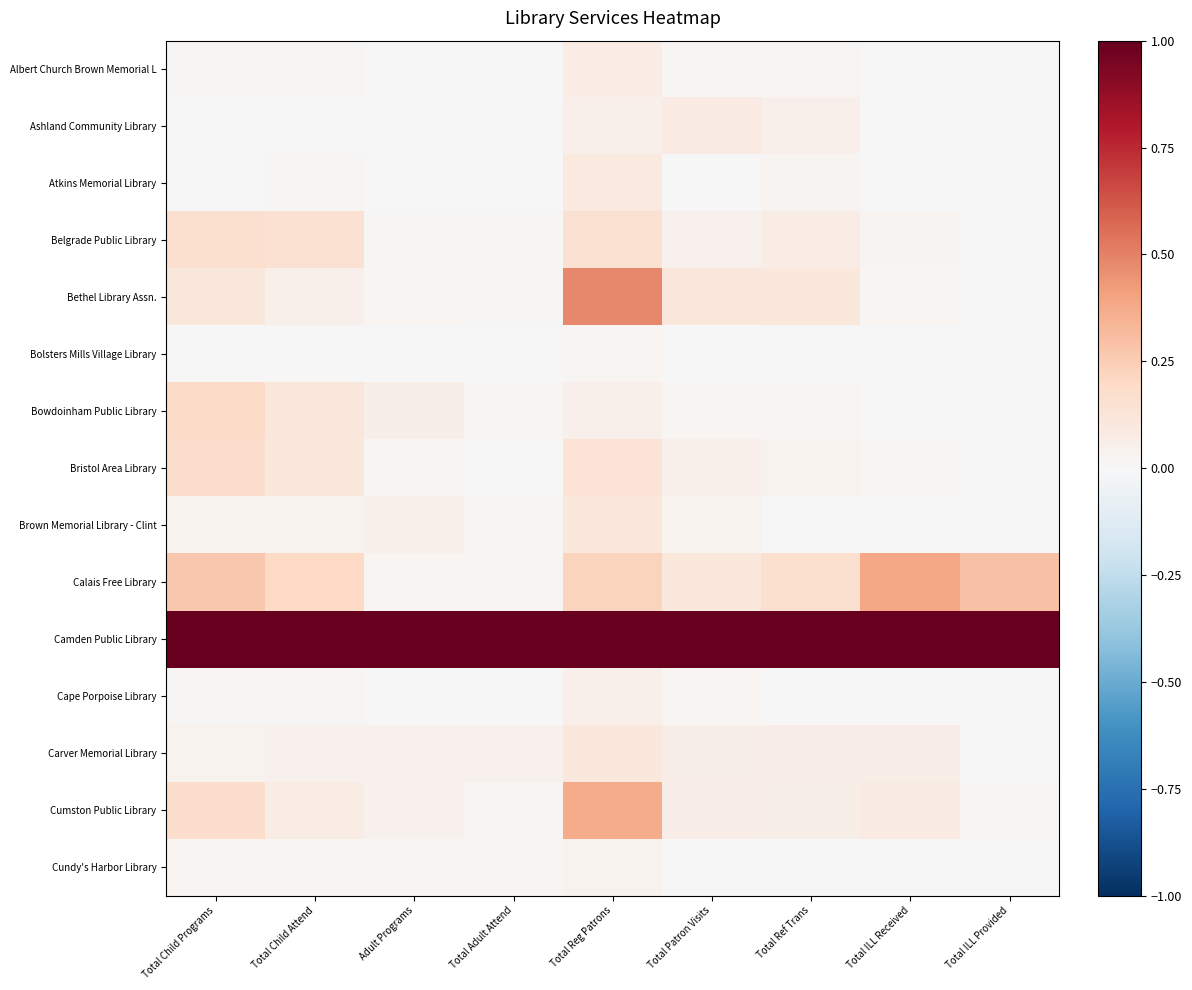

Reading left to right, list all the values displayed in this chart.

Albert Church Brown Memorial L: Total Child Programs=0.0	Total Child Attend=0.0	Adult Programs=0.0	Total Adult Attend=0.0	Total Reg Patrons=0.1	Total Patron Visits=0.0	Total Ref Trans=0.0	Total ILL Received=0.0	Total ILL Provided=0.0
Ashland Community Library: Total Child Programs=0.0	Total Child Attend=0.0	Adult Programs=0.0	Total Adult Attend=0.0	Total Reg Patrons=0.1	Total Patron Visits=0.1	Total Ref Trans=0.0	Total ILL Received=0.0	Total ILL Provided=0.0
Atkins Memorial Library: Total Child Programs=0.0	Total Child Attend=0.0	Adult Programs=0.0	Total Adult Attend=0.0	Total Reg Patrons=0.1	Total Patron Visits=0.0	Total Ref Trans=0.0	Total ILL Received=0.0	Total ILL Provided=0.0
Belgrade Public Library: Total Child Programs=0.2	Total Child Attend=0.2	Adult Programs=0.0	Total Adult Attend=0.0	Total Reg Patrons=0.2	Total Patron Visits=0.0	Total Ref Trans=0.1	Total ILL Received=0.0	Total ILL Provided=0.0
Bethel Library Assn.: Total Child Programs=0.1	Total Child Attend=0.1	Adult Programs=0.0	Total Adult Attend=0.0	Total Reg Patrons=0.5	Total Patron Visits=0.1	Total Ref Trans=0.1	Total ILL Received=0.0	Total ILL Provided=0.0
Bolsters Mills Village Library: Total Child Programs=0.0	Total Child Attend=0.0	Adult Programs=0.0	Total Adult Attend=0.0	Total Reg Patrons=0.0	Total Patron Visits=0.0	Total Ref Trans=0.0	Total ILL Received=0.0	Total ILL Provided=0.0
Bowdoinham Public Library: Total Child Programs=0.2	Total Child Attend=0.1	Adult Programs=0.1	Total Adult Attend=0.0	Total Reg Patrons=0.1	Total Patron Visits=0.0	Total Ref Trans=0.0	Total ILL Received=0.0	Total ILL Provided=0.0
Bristol Area Library: Total Child Programs=0.2	Total Child Attend=0.1	Adult Programs=0.0	Total Adult Attend=0.0	Total Reg Patrons=0.1	Total Patron Visits=0.0	Total Ref Trans=0.0	Total ILL Received=0.0	Total ILL Provided=0.0
Brown Memorial Library - Clint: Total Child Programs=0.0	Total Child Attend=0.0	Adult Programs=0.1	Total Adult Attend=0.0	Total Reg Patrons=0.1	Total Patron Visits=0.0	Total Ref Trans=0.0	Total ILL Received=0.0	Total ILL Provided=0.0
Calais Free Library: Total Child Programs=0.3	Total Child Attend=0.2	Adult Programs=0.0	Total Adult Attend=0.0	Total Reg Patrons=0.2	Total Patron Visits=0.1	Total Ref Trans=0.2	Total ILL Received=0.4	Total ILL Provided=0.3
Camden Public Library: Total Child Programs=1.0	Total Child Attend=1.0	Adult Programs=1.0	Total Adult Attend=1.0	Total Reg Patrons=1.0	Total Patron Visits=1.0	Total Ref Trans=1.0	Total ILL Received=1.0	Total ILL Provided=1.0
Cape Porpoise Library: Total Child Programs=0.0	Total Child Attend=0.0	Adult Programs=0.0	Total Adult Attend=0.0	Total Reg Patrons=0.1	Total Patron Visits=0.0	Total Ref Trans=0.0	Total ILL Received=0.0	Total ILL Provided=0.0
Carver Memorial Library: Total Child Programs=0.0	Total Child Attend=0.0	Adult Programs=0.0	Total Adult Attend=0.0	Total Reg Patrons=0.1	Total Patron Visits=0.1	Total Ref Trans=0.1	Total ILL Received=0.1	Total ILL Provided=0.0
Cumston Public Library: Total Child Programs=0.2	Total Child Attend=0.1	Adult Programs=0.0	Total Adult Attend=0.0	Total Reg Patrons=0.4	Total Patron Visits=0.1	Total Ref Trans=0.1	Total ILL Received=0.1	Total ILL Provided=0.0
Cundy's Harbor Library: Total Child Programs=0.0	Total Child Attend=0.0	Adult Programs=0.0	Total Adult Attend=0.0	Total Reg Patrons=0.0	Total Patron Visits=0.0	Total Ref Trans=0.0	Total ILL Received=0.0	Total ILL Provided=0.0